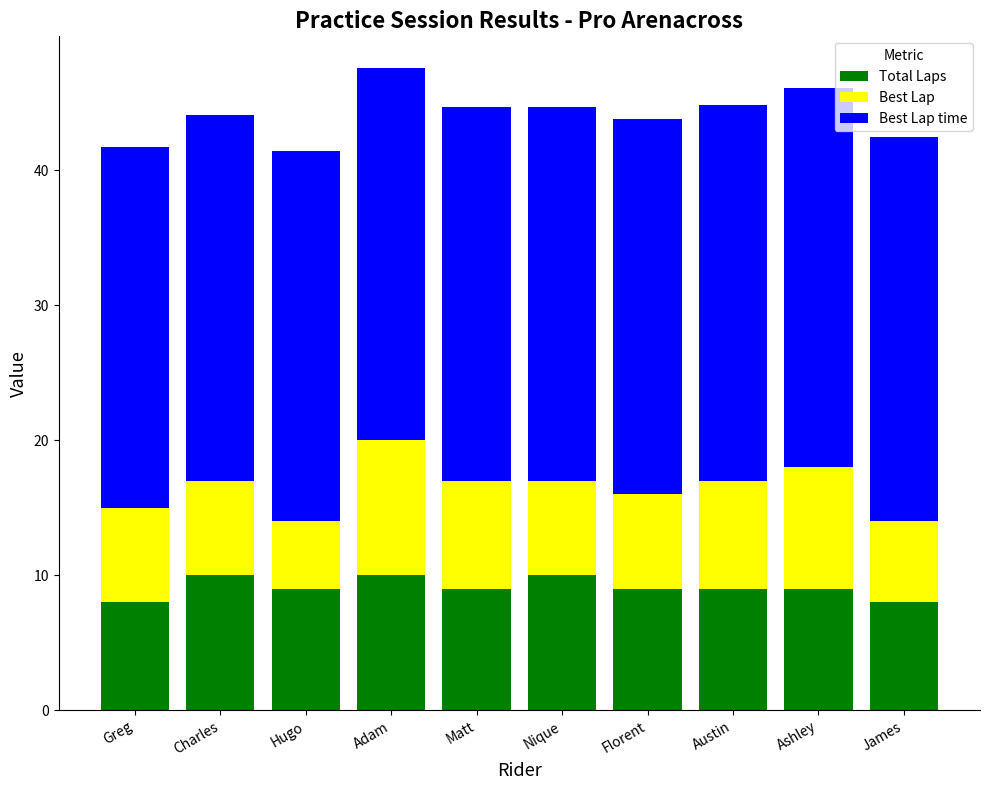

Reading right to left, transcribe the values for Total Laps.

James=8.0	Ashley=9.0	Austin=9.0	Florent=9.0	Nique=10.0	Matt=9.0	Adam=10.0	Hugo=9.0	Charles=10.0	Greg=8.0